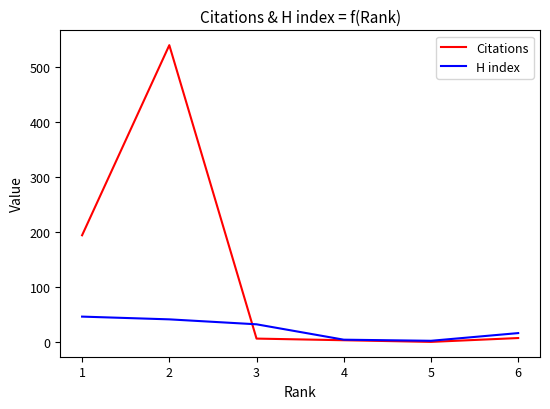

Is this an area chart (filled region under the line)?

No